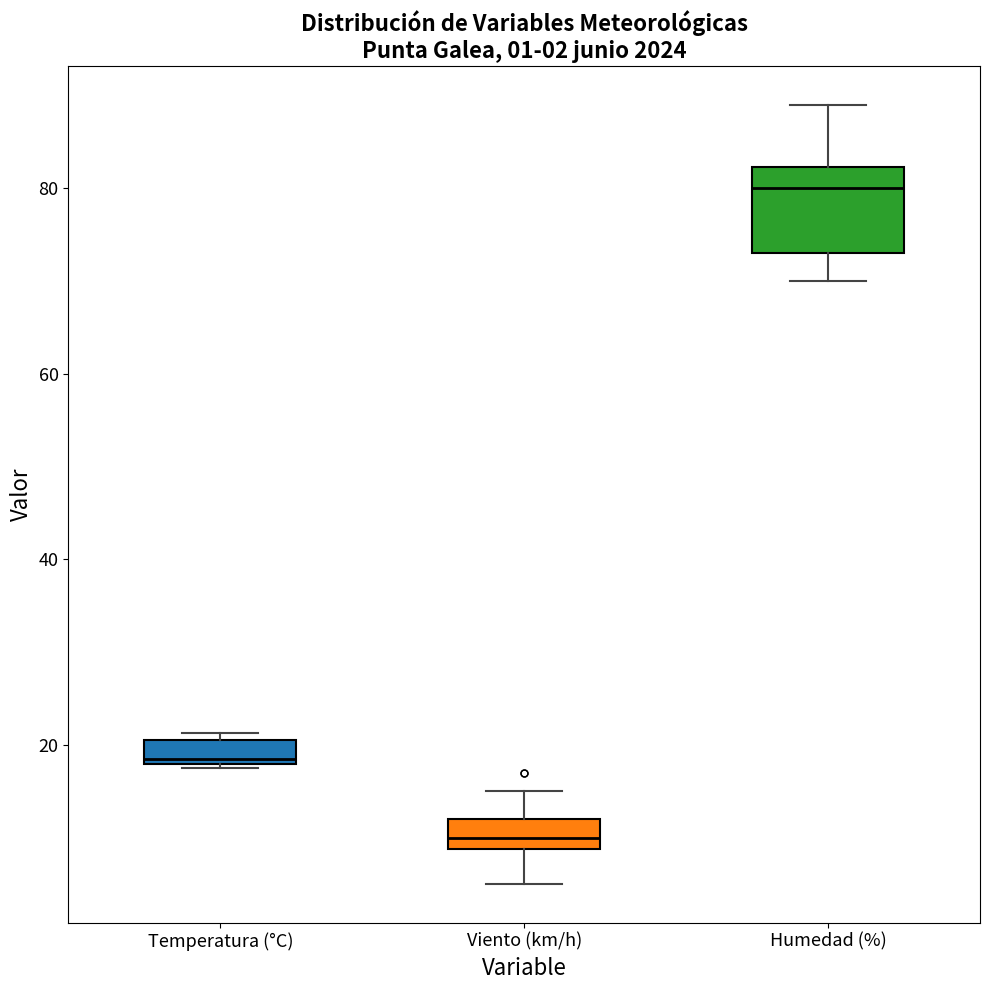

Which box's median line is the highest?

Humedad (%)